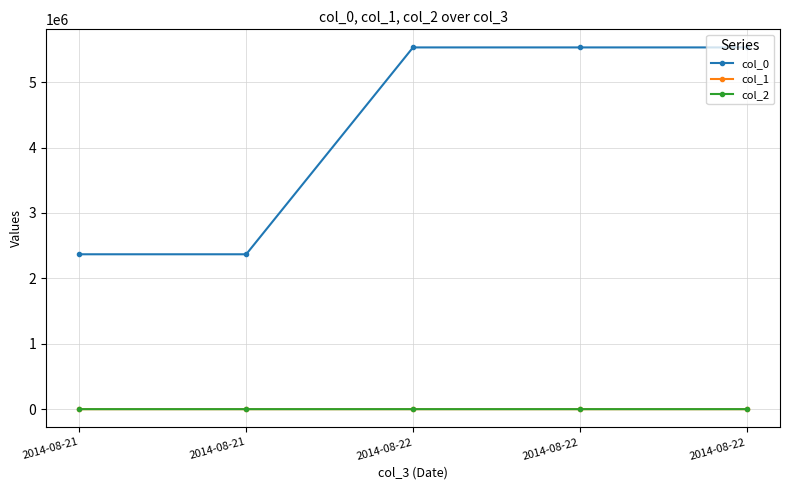

What are all the series names shown in the legend?

col_0, col_1, col_2